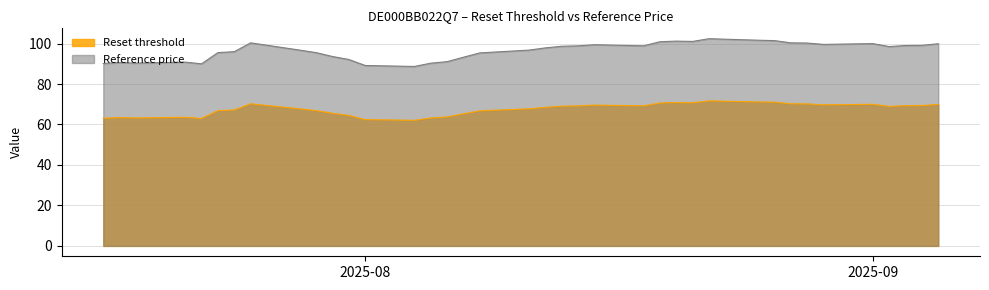

What is the greatest value displayed?

102.4